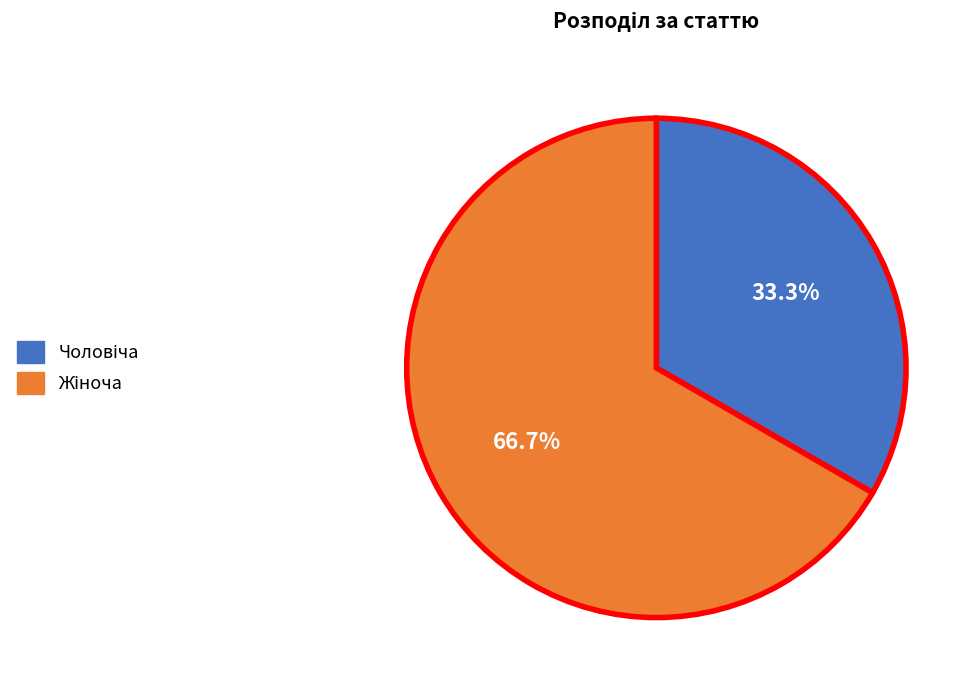

Is there any slice that represents more than half of the pie?

Yes